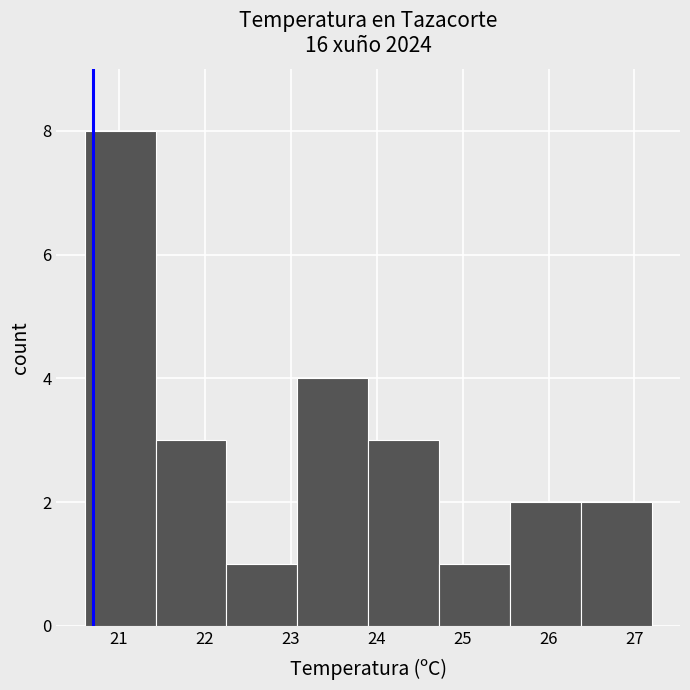

Reading left to right, list every bar in this chart as the range it spans on the x-axis followed by its height. Neither the bar edges nor the heights are printed on the chart, so give them approximately, as read against the axes.

20.6 to 21.4: 8
21.4 to 22.3: 3
22.3 to 23.1: 1
23.1 to 23.9: 4
23.9 to 24.7: 3
24.7 to 25.6: 1
25.6 to 26.4: 2
26.4 to 27.2: 2